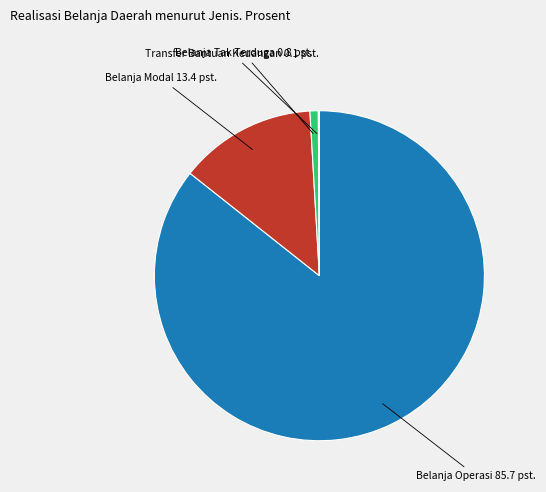

What is the largest slice in the pie chart?

Belanja Operasi